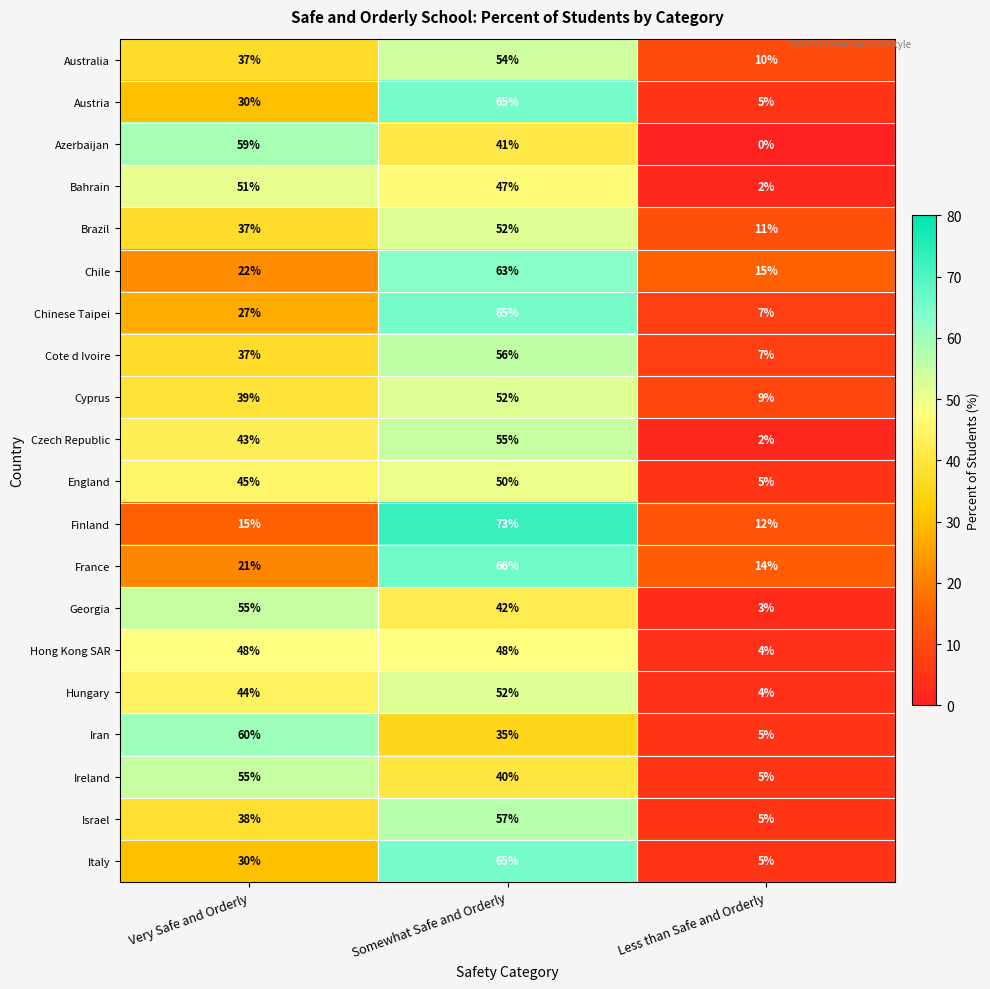

What is the difference between the highest and lowest values at Very Safe and Orderly?

45